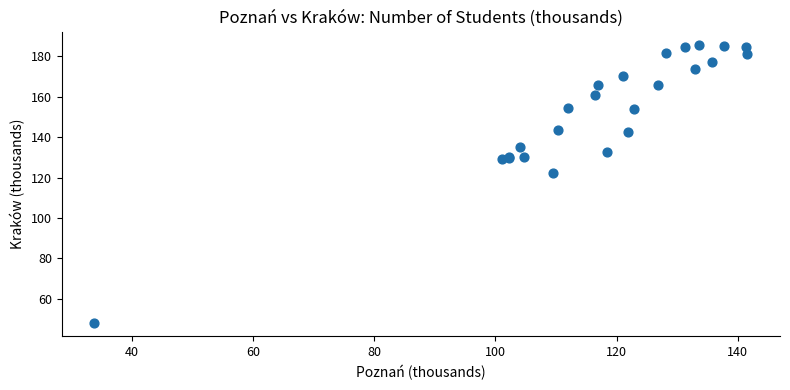

What Y value in the scatter plot is closest to 116?

122.1